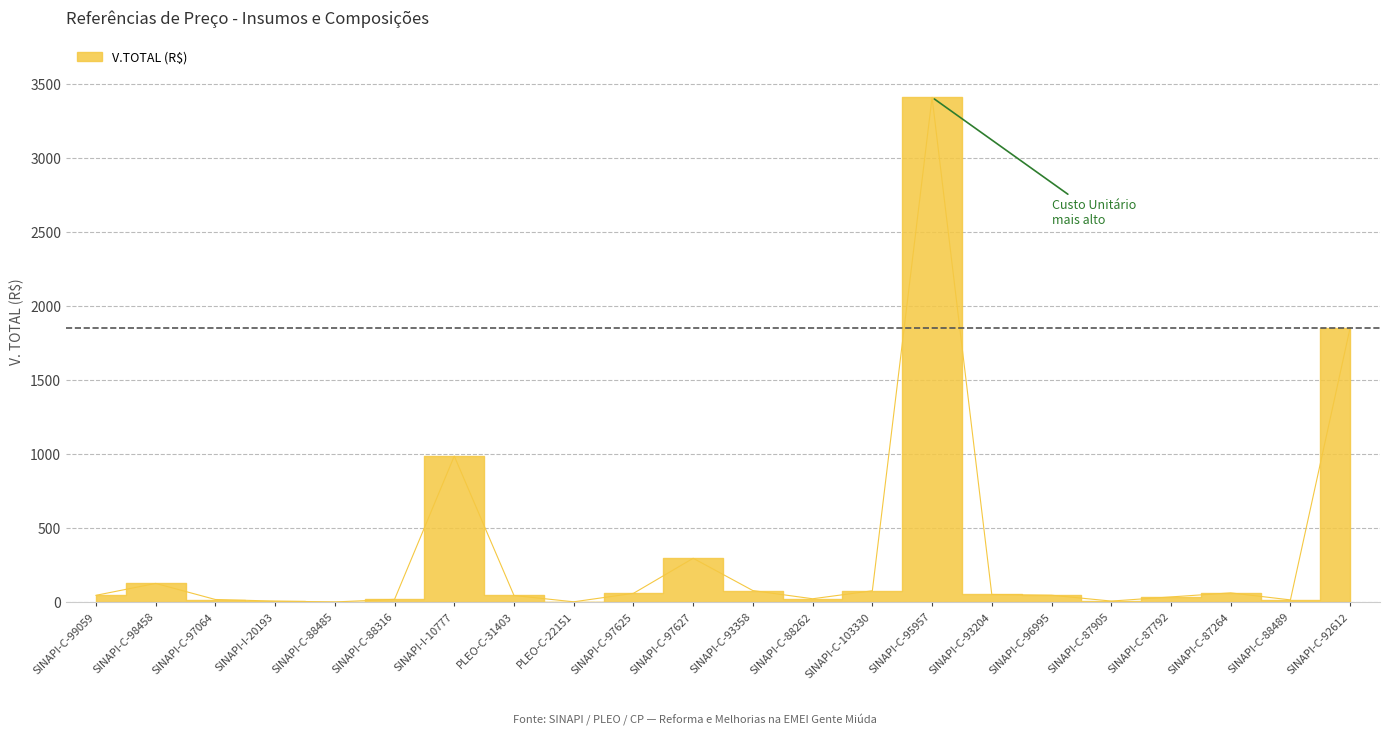

How many points are lower than both their immediate neighbors (excluding endpoints)?

5